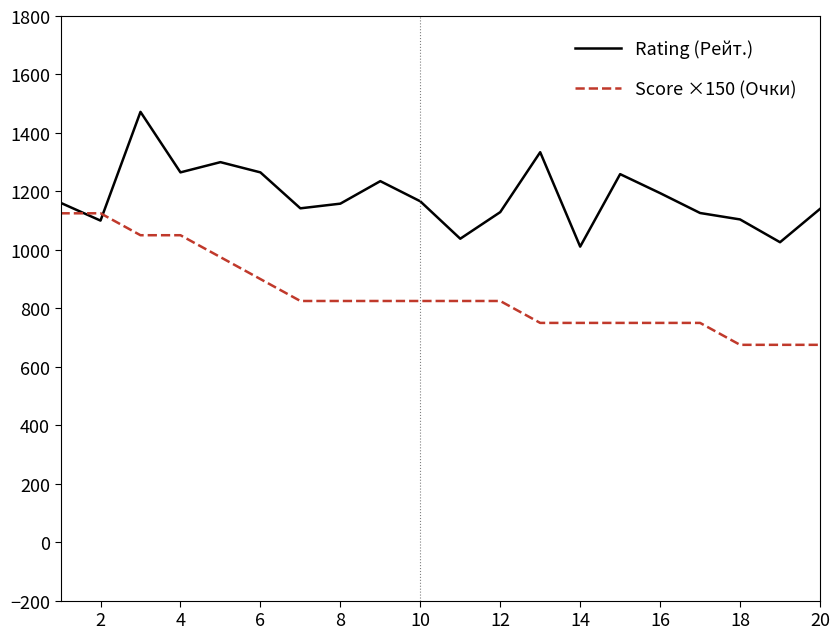

What is the smallest value displayed?

675